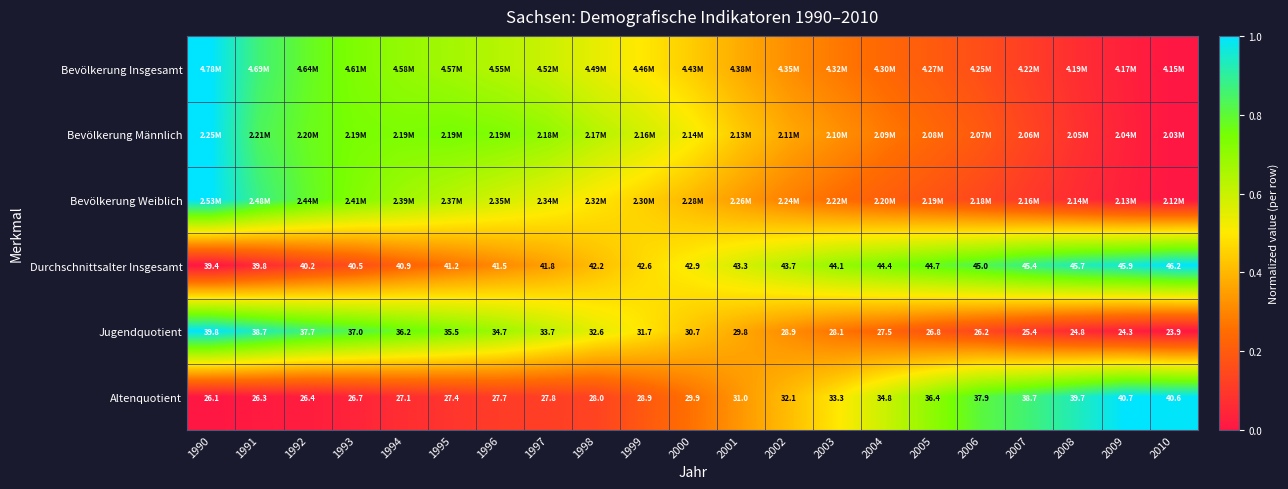

At how many categories does at least one series exceed 0?

21